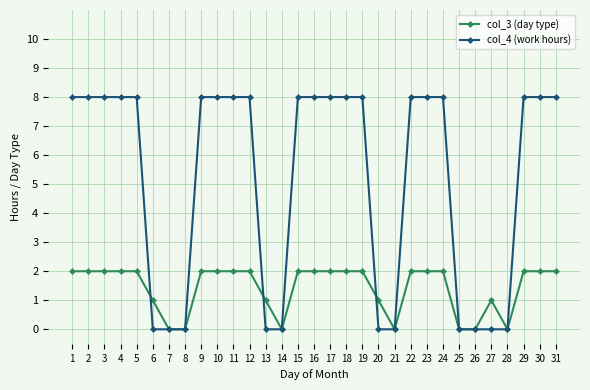

How many lines are shown in the chart?

2